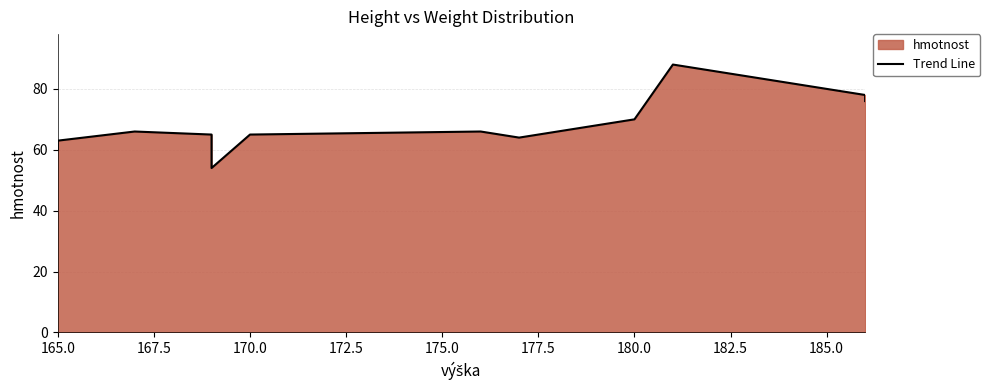

What position from the left is 185.0?

9